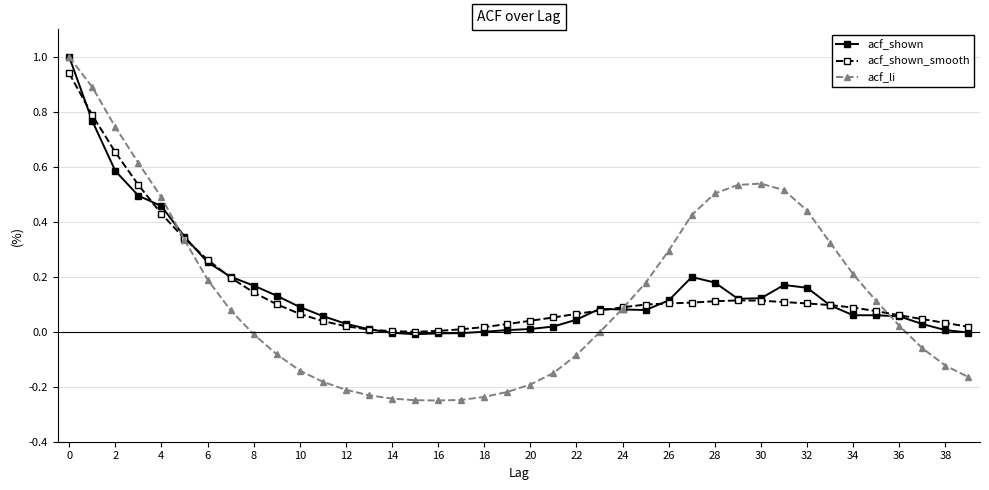

Which series has the largest range (max minus min)?

acf_li